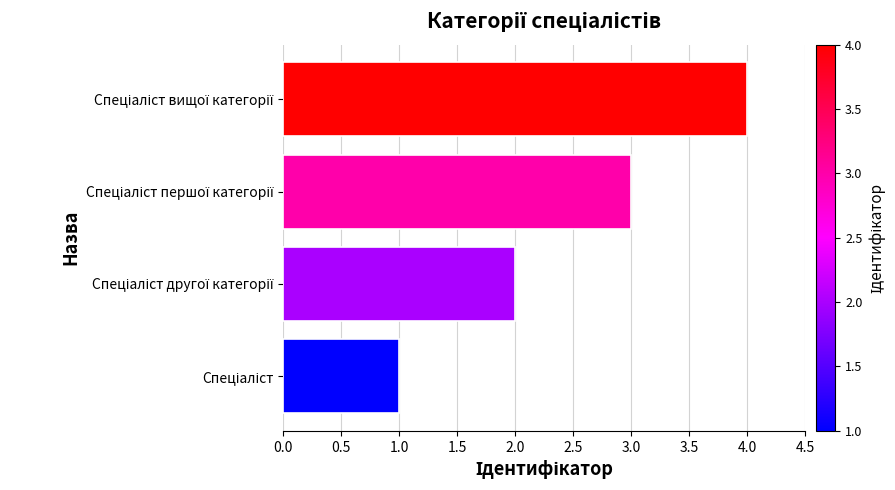

What is the difference between the maximum and minimum values?

3